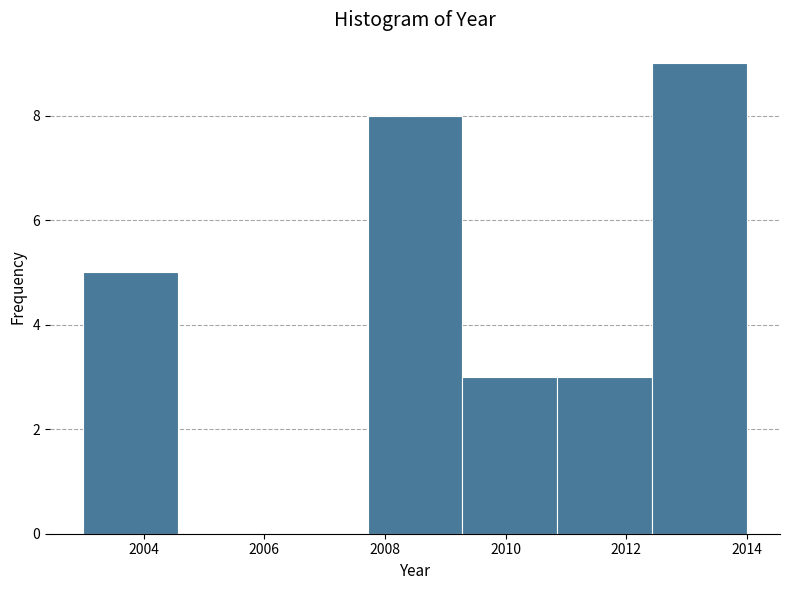

Reading left to right, transcribe this chart: for each bar, give the range it covers on the x-axis and its height. Neither the bar edges nor the heights are printed on the chart, so give them approximately, as read against the axes.

2003.0 to 2004.6: 5
2004.6 to 2006.2: 0
2006.2 to 2007.8: 0
2007.8 to 2009.2: 8
2009.2 to 2010.8: 3
2010.8 to 2012.4: 3
2012.4 to 2014.0: 9